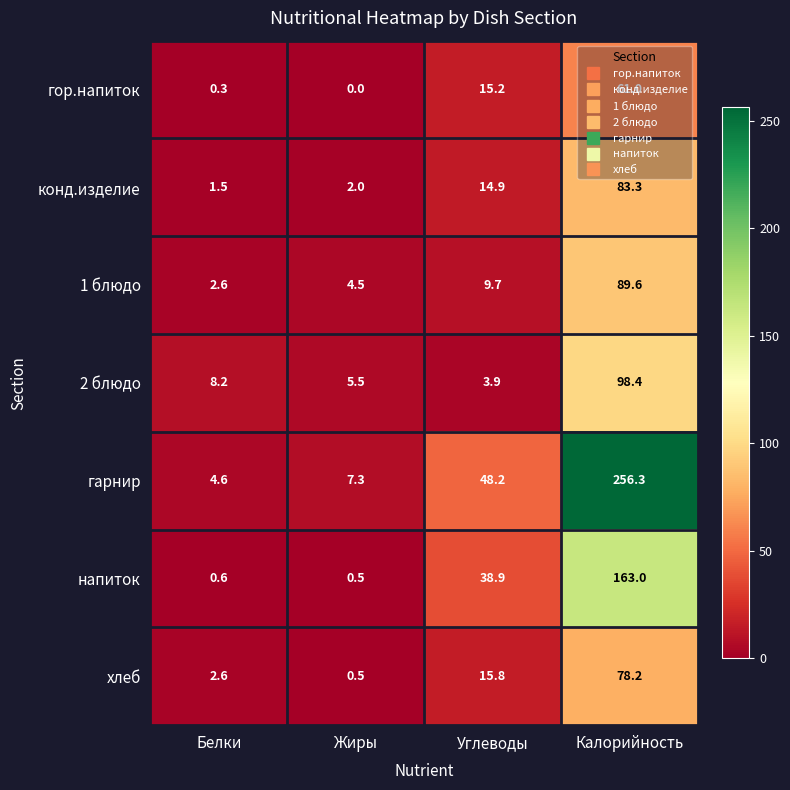

What is the sum of the 2 блюдо values at Белки and Углеводы?

12.1